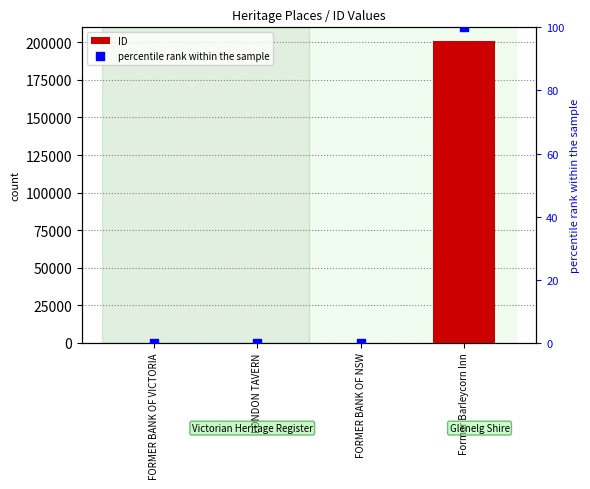

What is the total value across all series at FORMER BANK OF NSW?

112.1